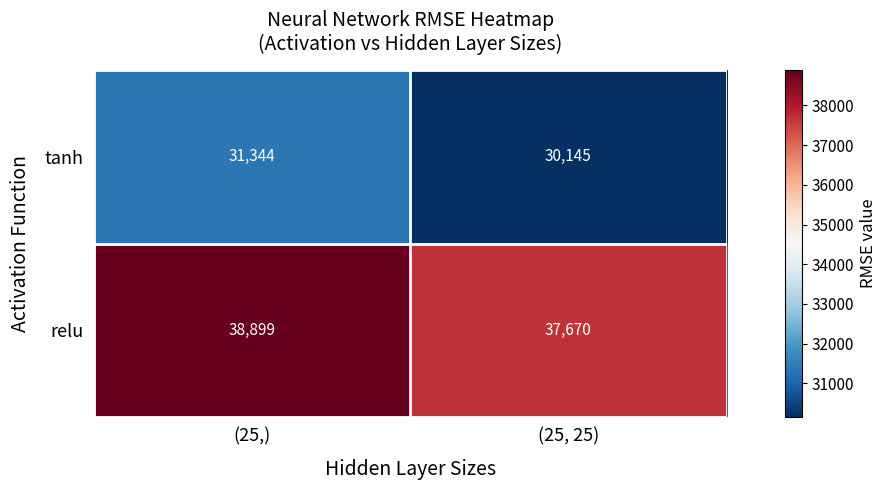

True or false: tanh has a value of 31344 at (25,).

True